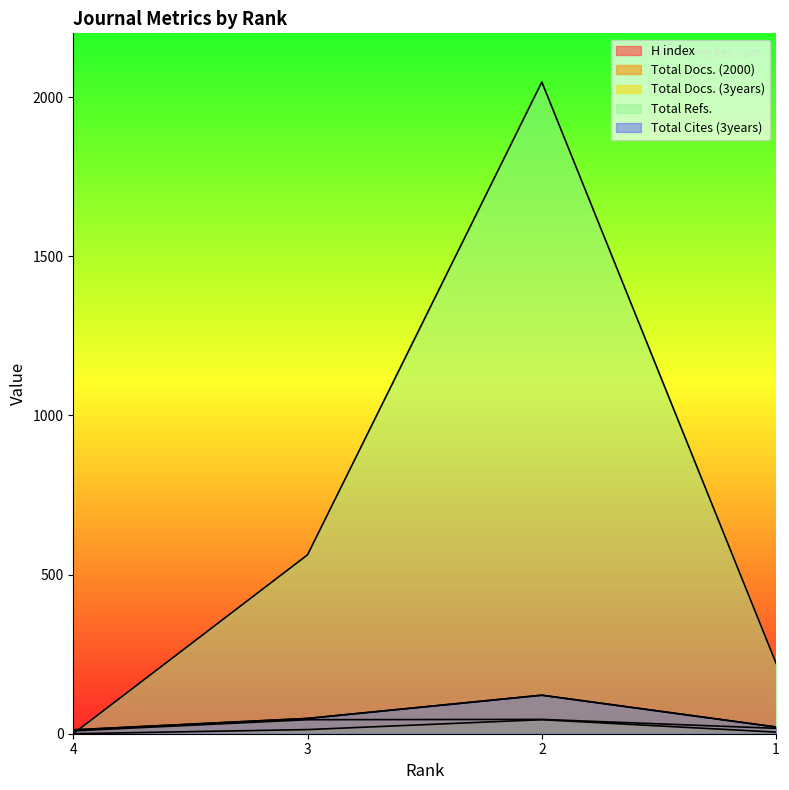

Between 2 and 4, which is larger?

2